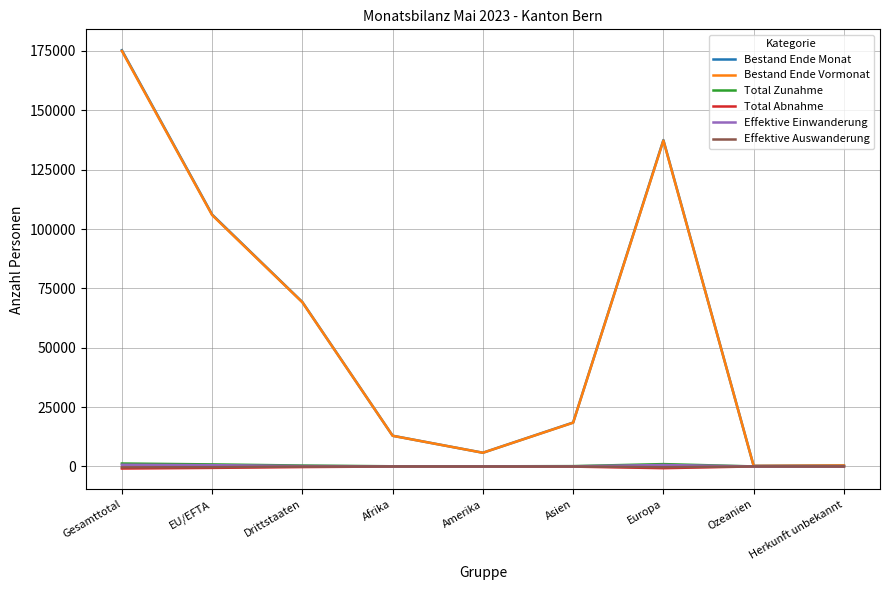

What is the spread (max minus min) of values at Drittstaaten?

69489